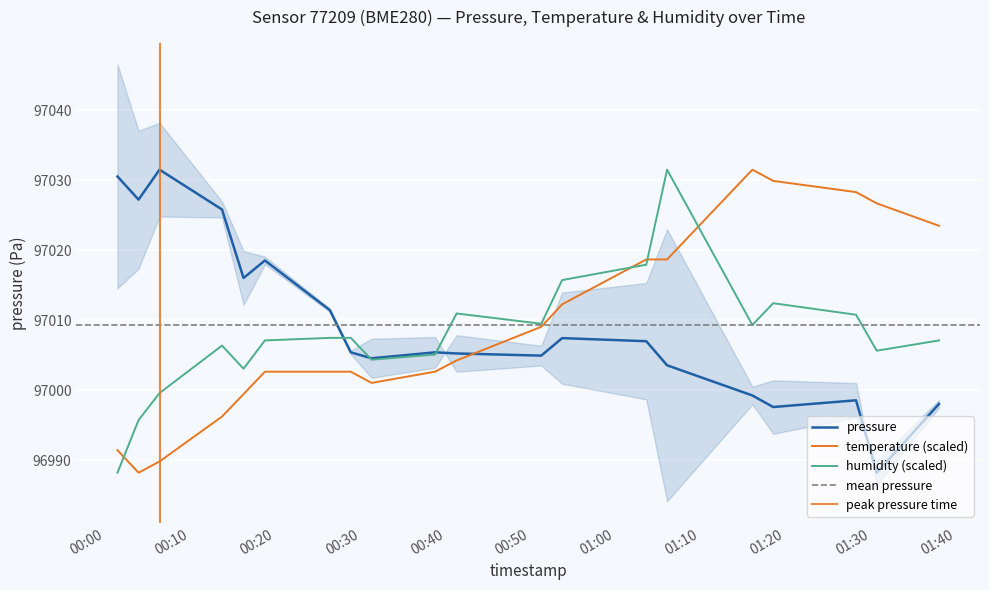

Which series has the largest total across all categories?

pressure